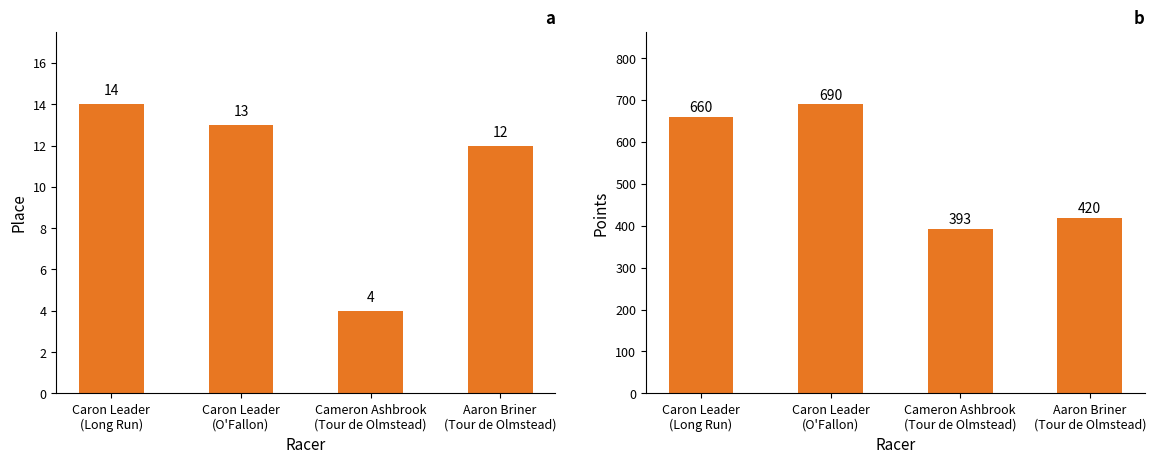

What is the label of the 3rd bar from the right?

Caron Leader
(O'Fallon)